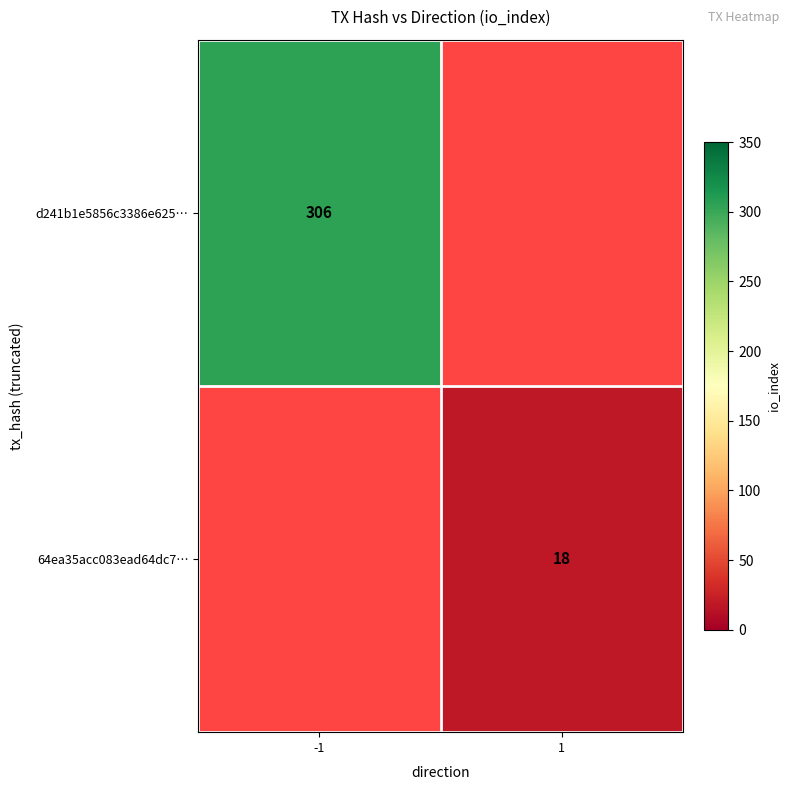

True or false: 64ea35acc083ead64dc7… has a value of 4 at 1.

False